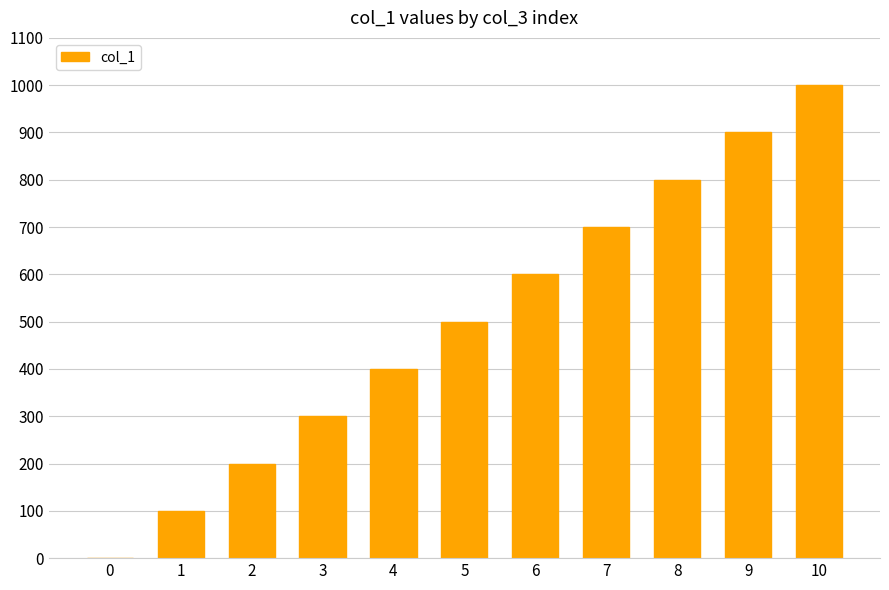

Reading right to left, transcribe all the data shown in this chart.

10=1000	9=900	8=800	7=700	6=600	5=500	4=400	3=300	2=200	1=100	0=0